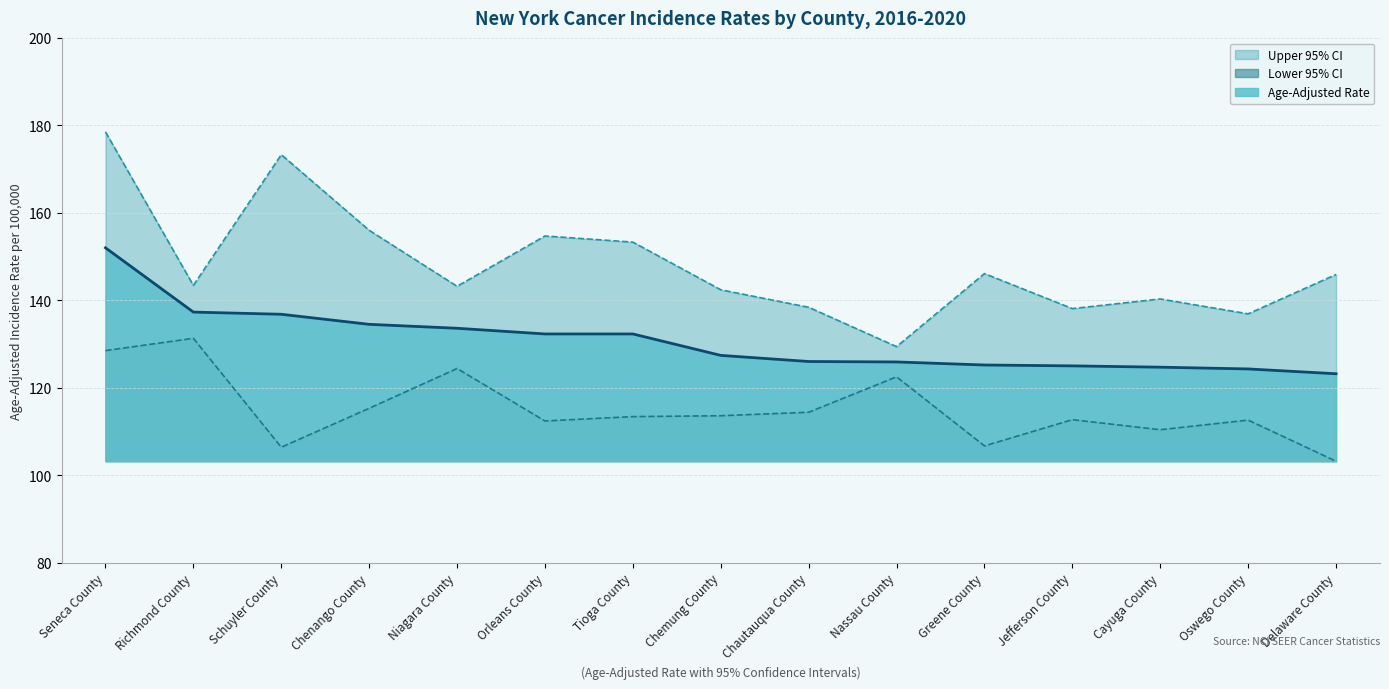

True or false: Age-Adjusted Rate has a value of 29.3 at Chenango County.

False